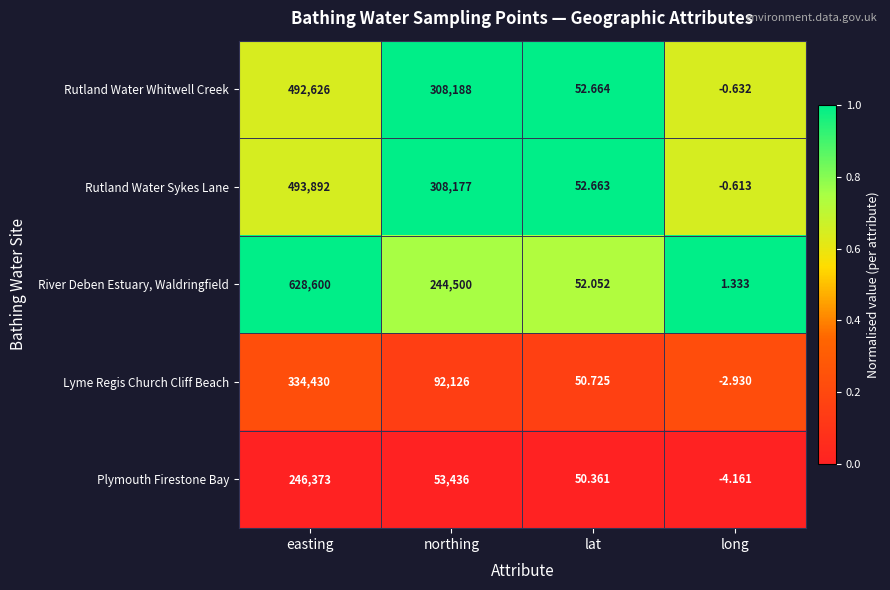

Which series has the widest spread of values?

River Deben Estuary, Waldringfield